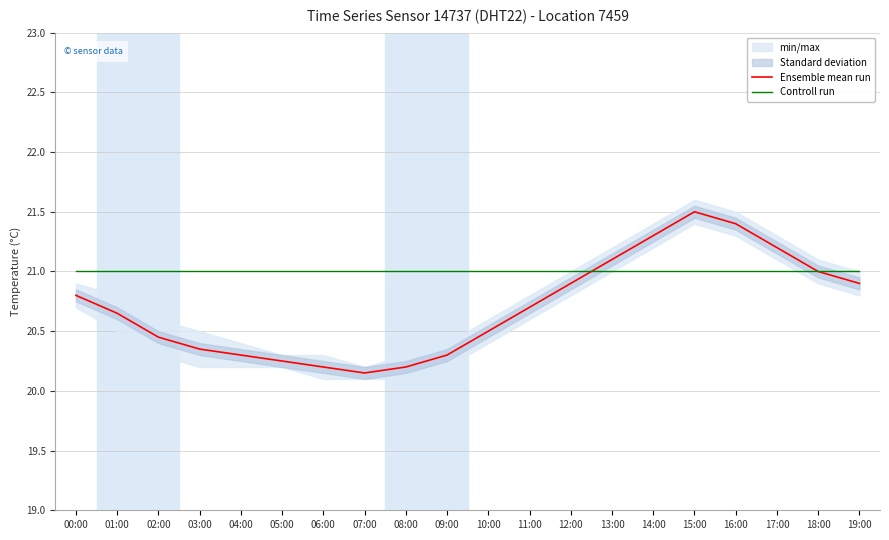

Is it true that Controll run equals 9.6 at 10:00?

False